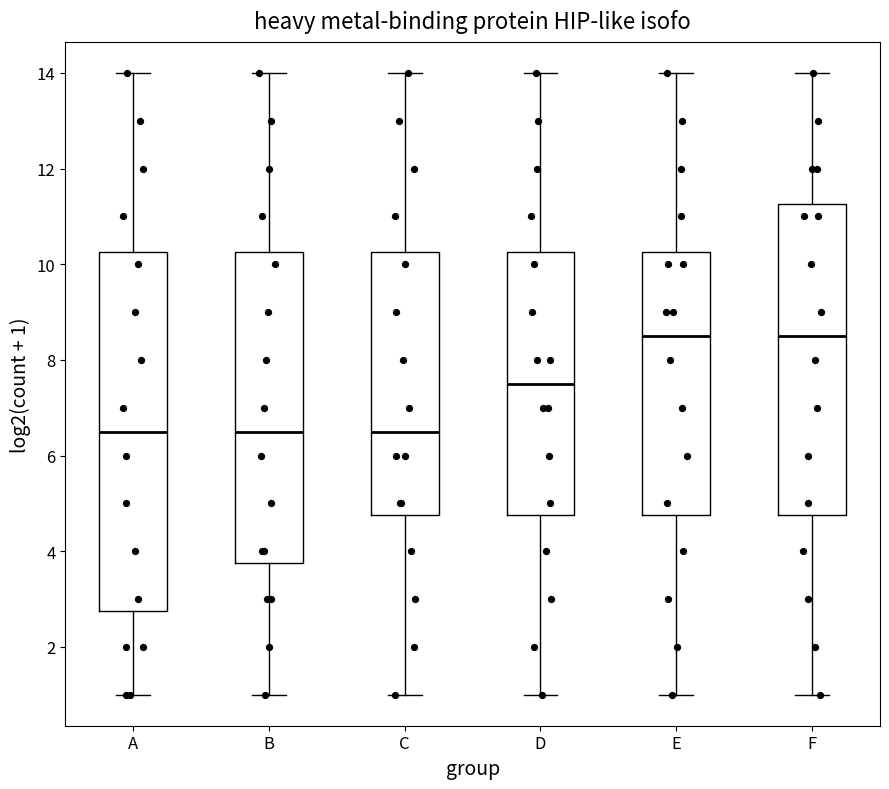

Which box is the tallest, from its lower edge to its upper edge?

A